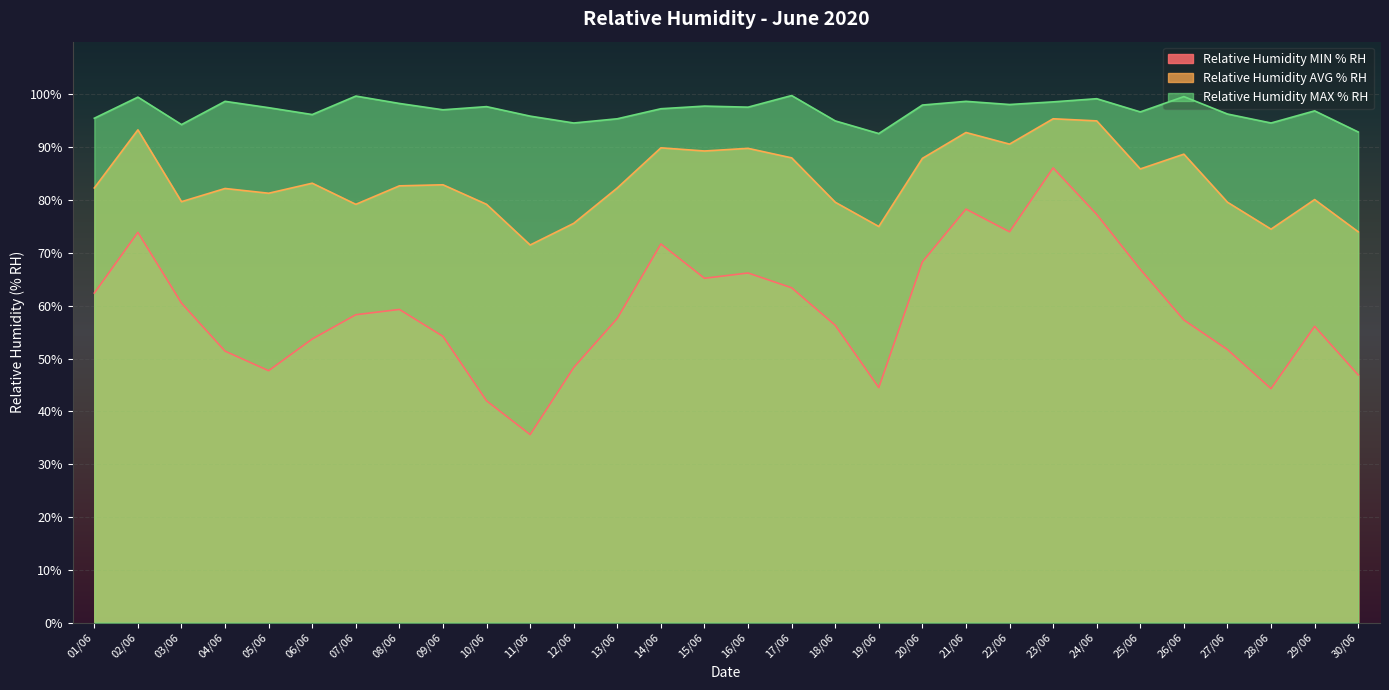

True or false: Relative Humidity AVG % RH and Relative Humidity MIN % RH cross at least once.

False